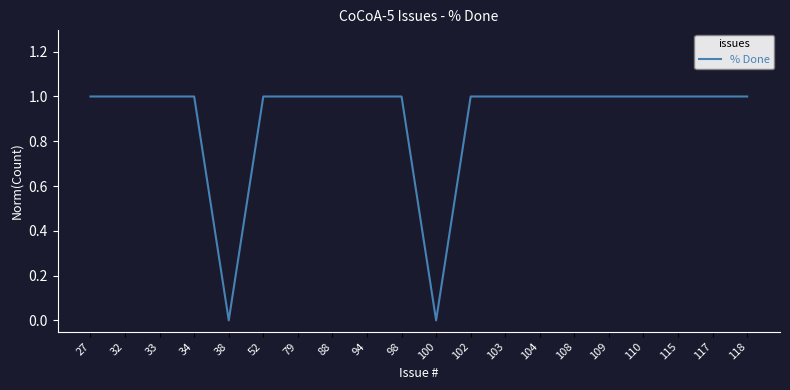

What is the ratio of the value at 98 to the value at 108?

1.0